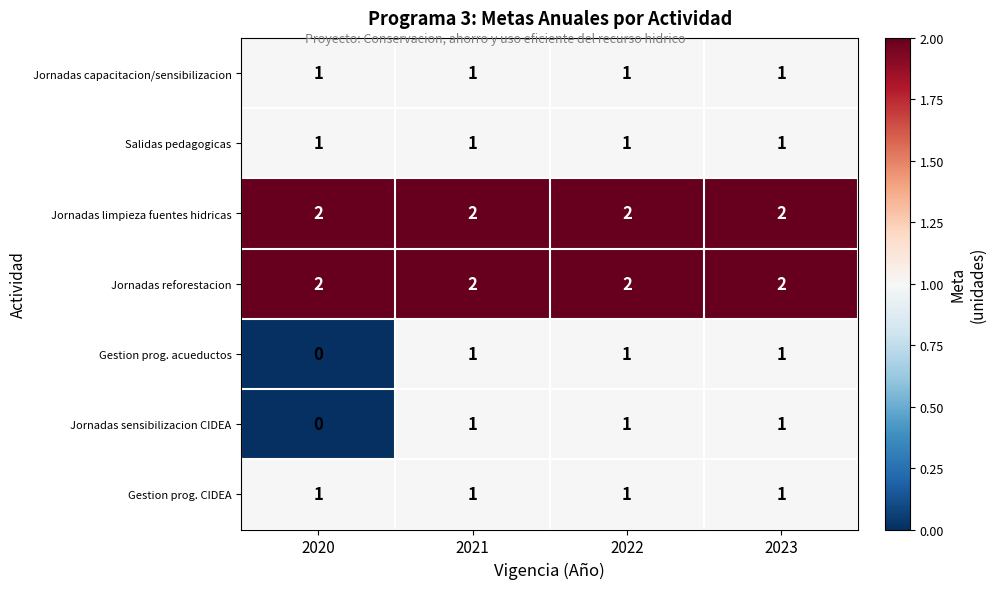

At how many categories does at least one series exceed 1?

4